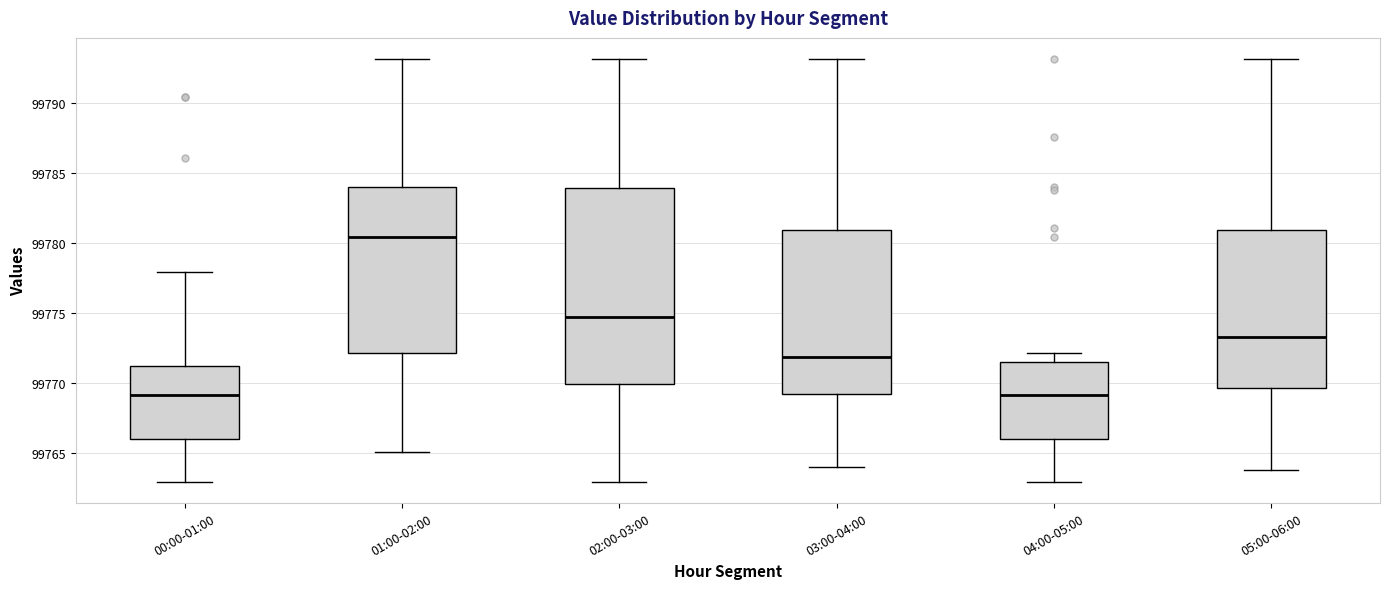

Reading left to right, transcribe this box plot: for each box, give where its median line is, the range the box spans, and where its two whiskers end, as read against the y-axis. The values are not printed on the chart, so give them approximately, as read against the axis.

00:00-01:00: median 99769.0, box 99766.0 to 99771.0, whiskers 99763.0 to 99778.0
01:00-02:00: median 99780.5, box 99772.0 to 99784.0, whiskers 99765.0 to 99793.0
02:00-03:00: median 99774.5, box 99770.0 to 99784.0, whiskers 99763.0 to 99793.0
03:00-04:00: median 99772.0, box 99769.0 to 99781.0, whiskers 99764.0 to 99793.0
04:00-05:00: median 99769.0, box 99766.0 to 99771.5, whiskers 99763.0 to 99772.0
05:00-06:00: median 99773.5, box 99769.5 to 99781.0, whiskers 99764.0 to 99793.0